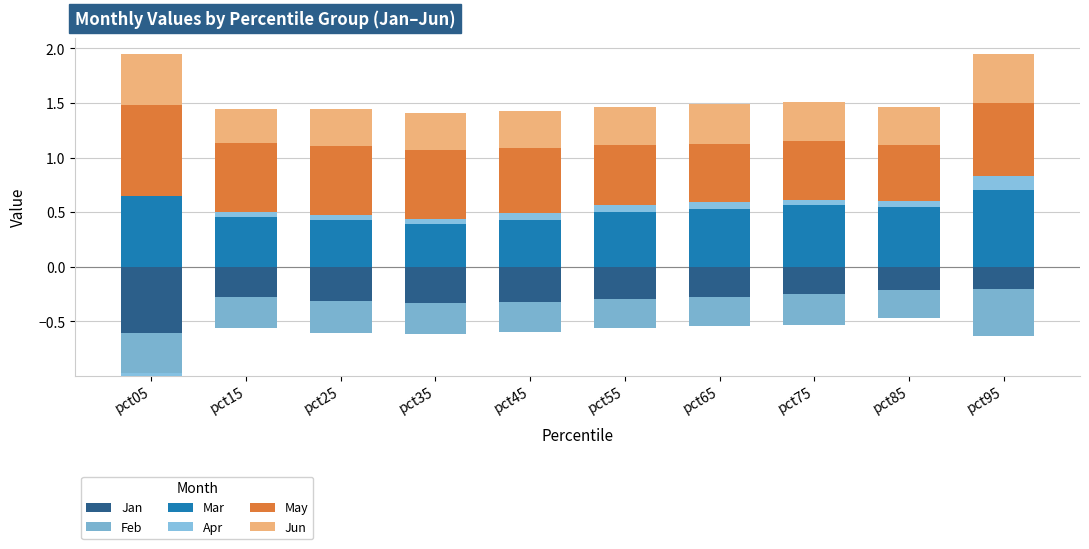

Is the value of Mar at pct25 greater than the value of May at pct05?

No